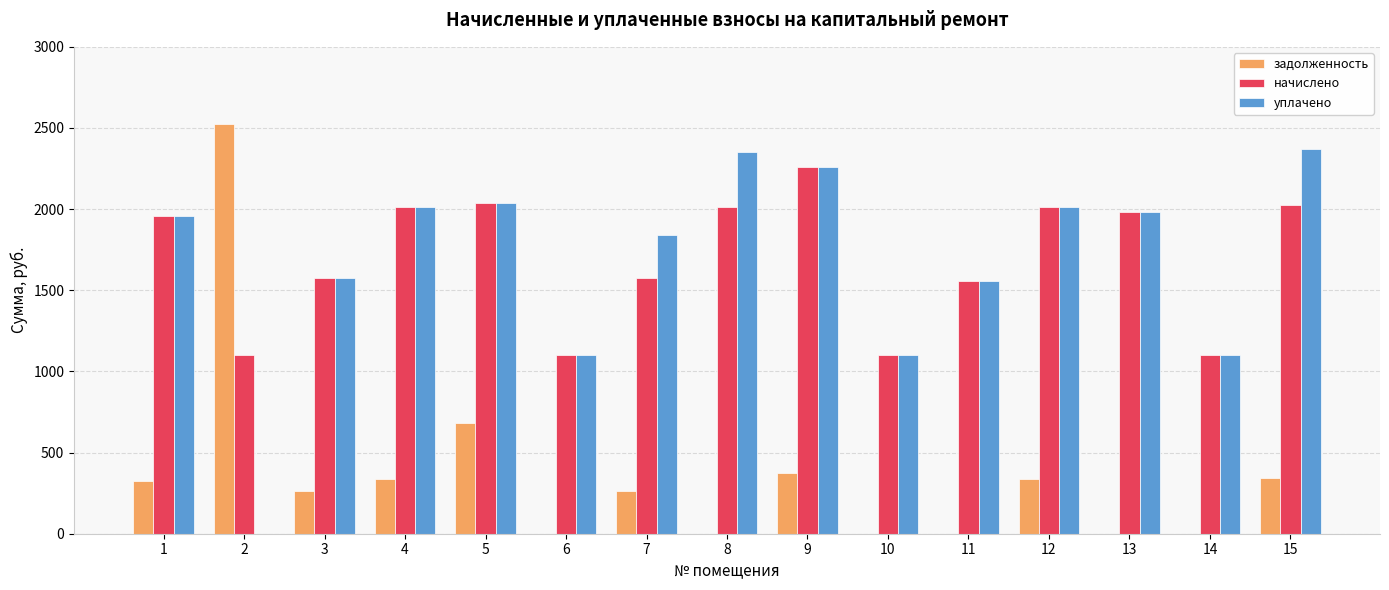

Which category has the highest value across all series?

2